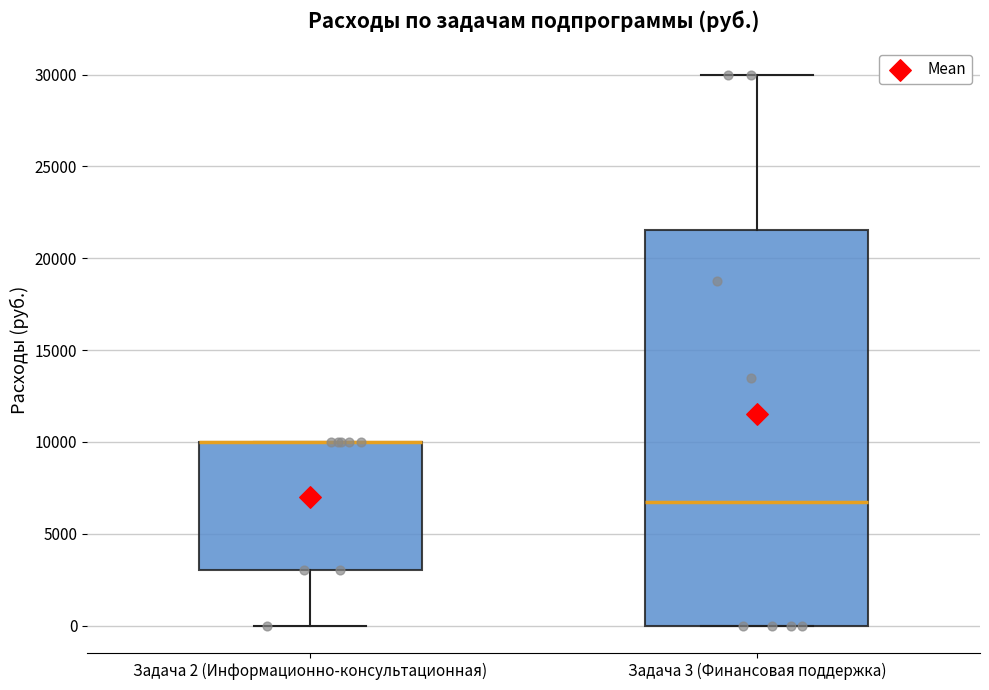

Reading left to right, transcribe this box plot: for each box, give where its median line is, the range the box spans, and where its two whiskers end, as read against the y-axis. The values are not printed on the chart, so give them approximately, as read against the axis.

Задача 2 (Информационно-консультационная): median 10000 (drawn on the box's upper edge), box 3000 to 10000, whiskers 0 to 10000
Задача 3 (Финансовая поддержка): median 7000, box 0 to 21500, whiskers 0 to 30000